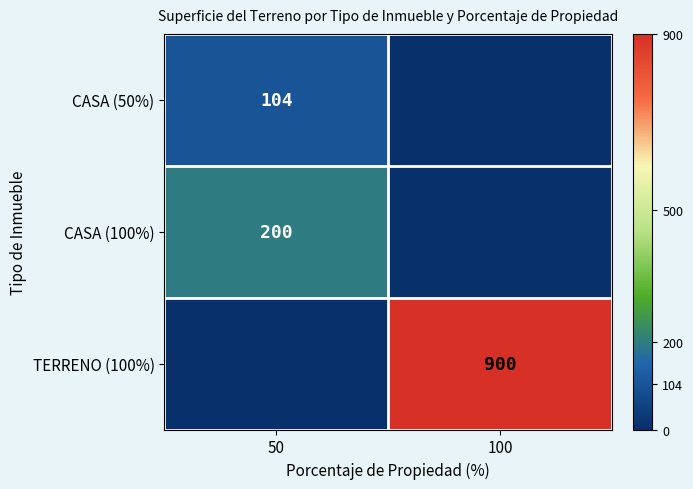

At which category does the chart reach its peak across all series?

100